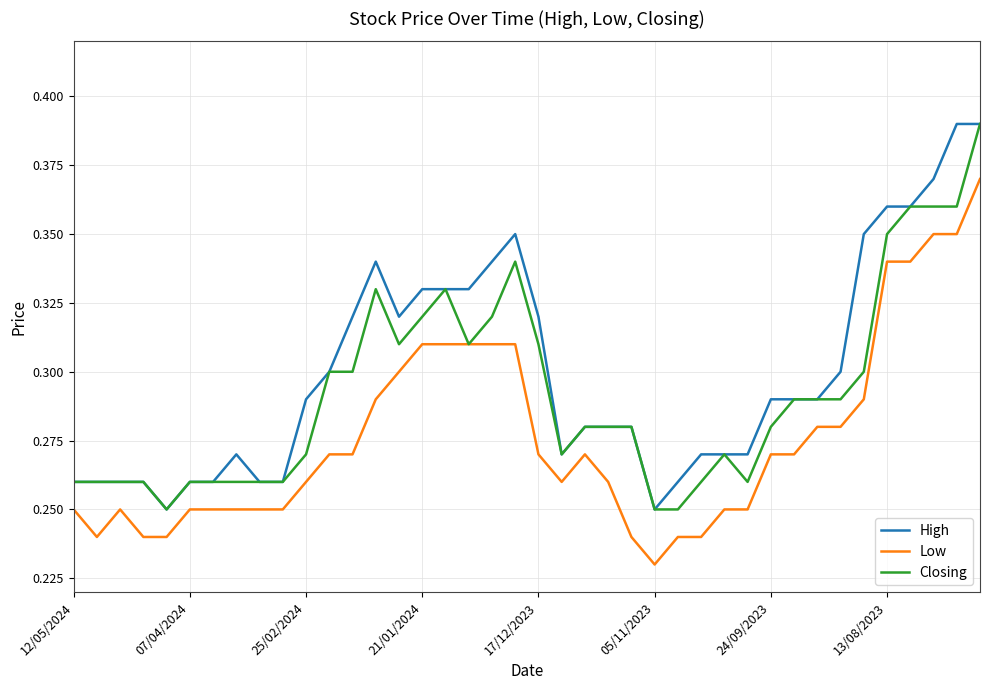

List the series in order of their overall mean, highest first.

High, Closing, Low